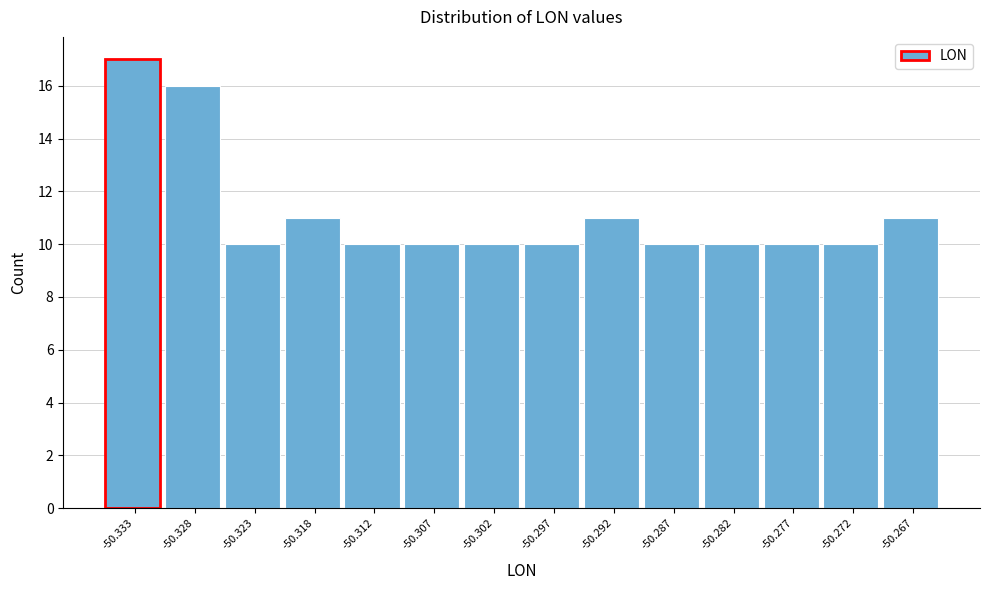

Reading right to left, list all the values displayed in this chart.

11	10	10	10	10	11	10	10	10	10	11	10	16	17